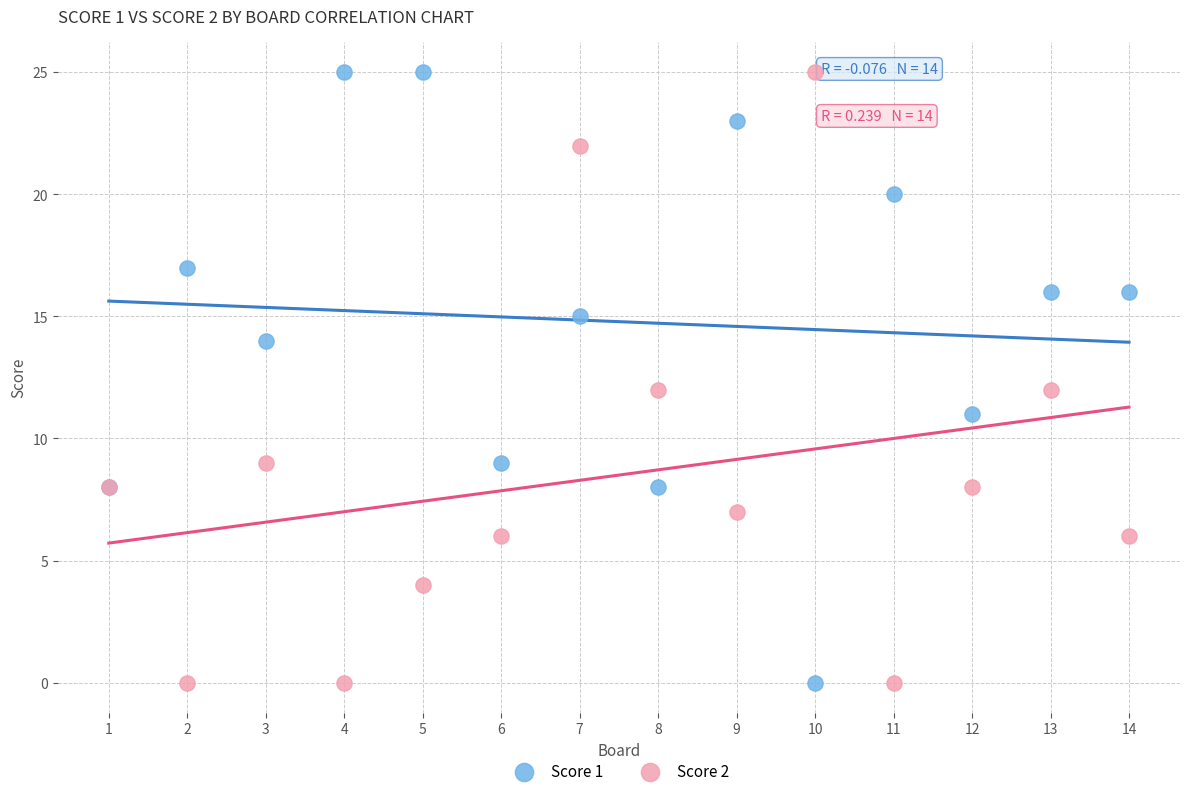

What is the X range (max minus min) for the scatter plot?

13